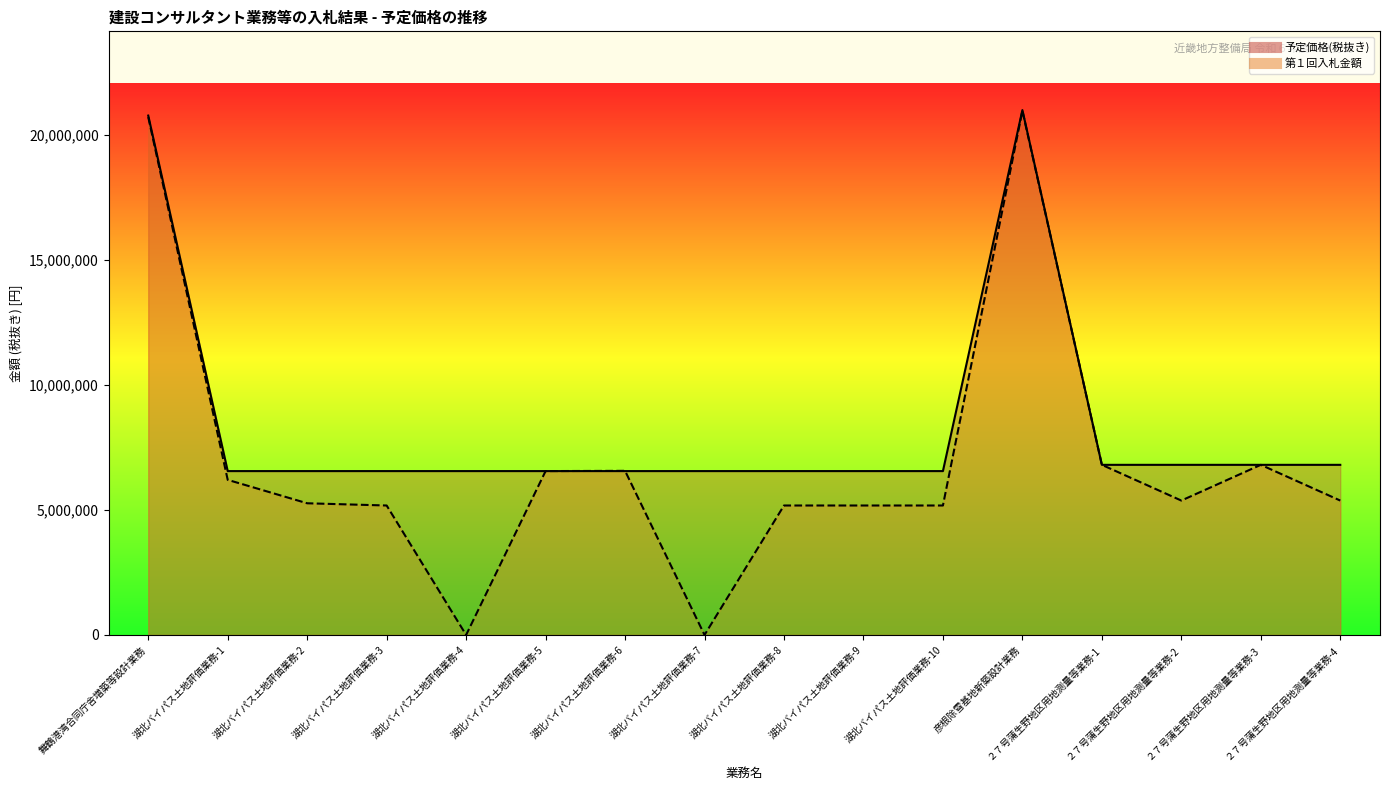

Count the number of data series in this chart.

1